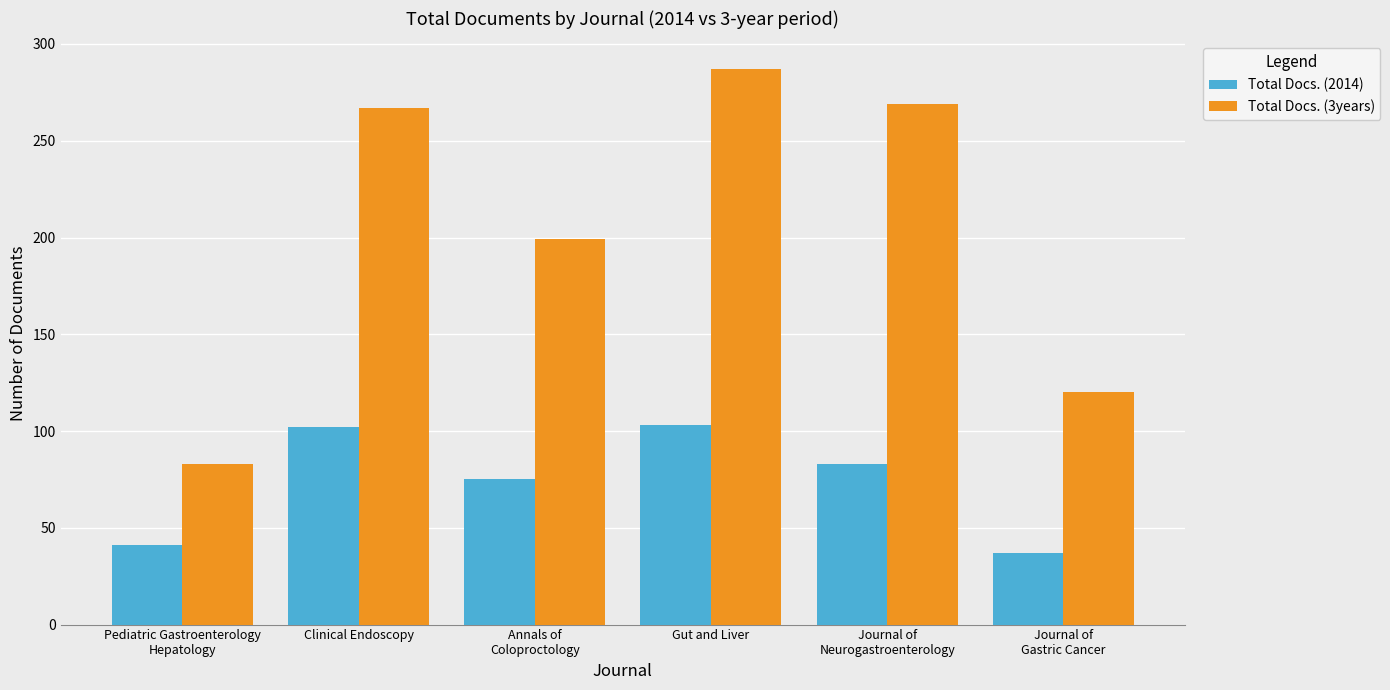

The value of Total Docs. (2014) at Pediatric Gastroenterology
Hepatology is 17. True or false?

False